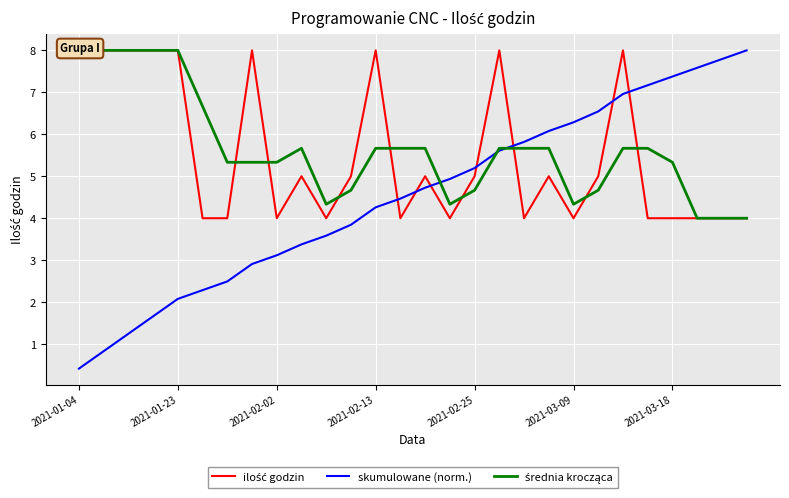

Which series ends up on top after the final intersection of skumulowane (norm.) and średnia krocząca?

skumulowane (norm.)